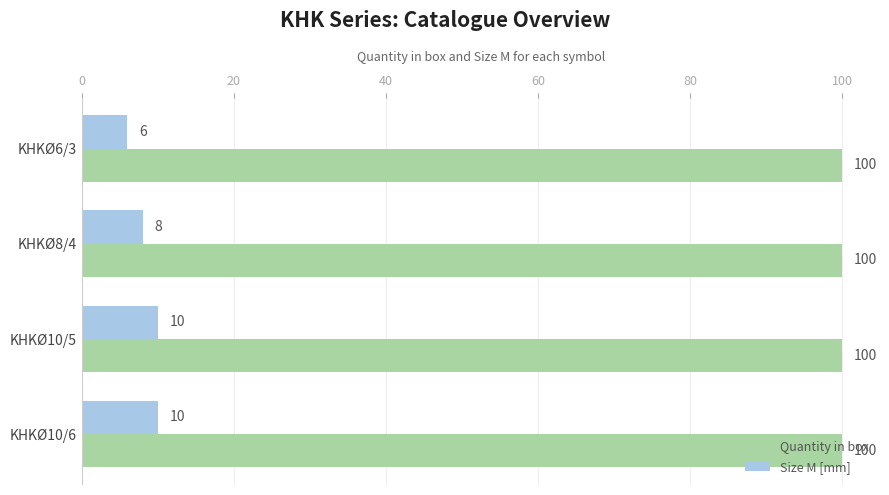

List the series in order of their overall mean, lowest first.

Size M [mm], Quantity in box